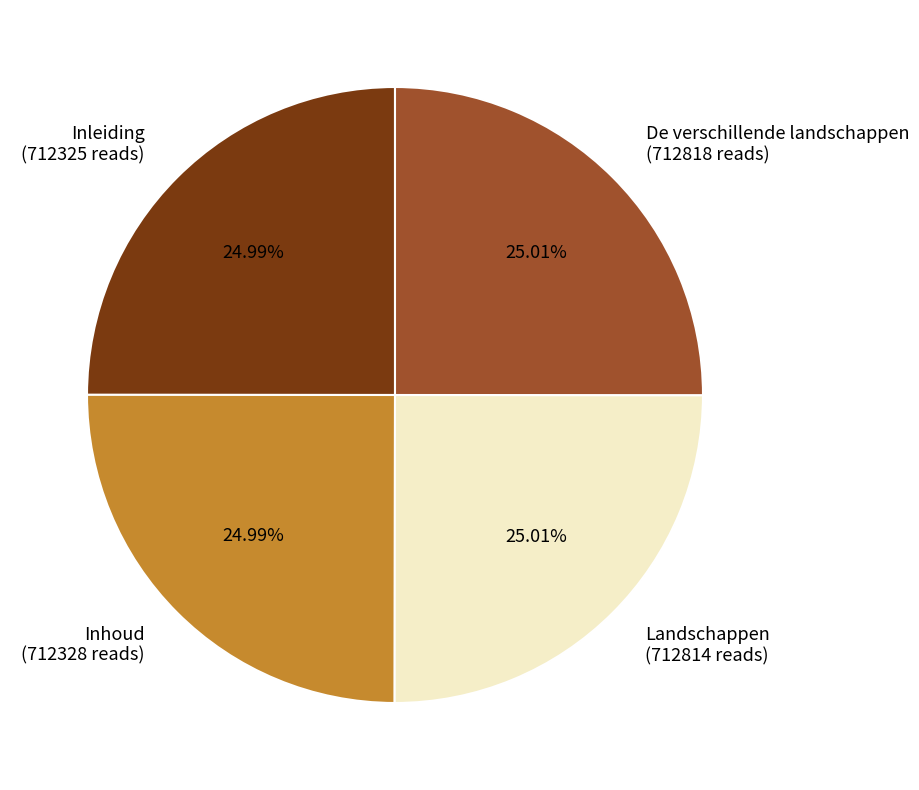

Combined, what portion of the pie is De verschillende landschappen and Inleiding?

50.0%